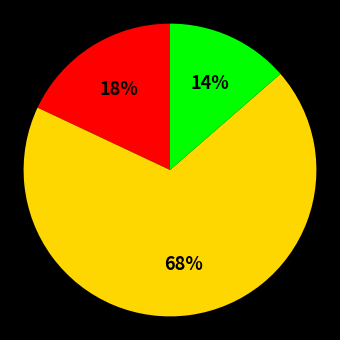

To the nearest percent, what is the average slice percentage?

33%